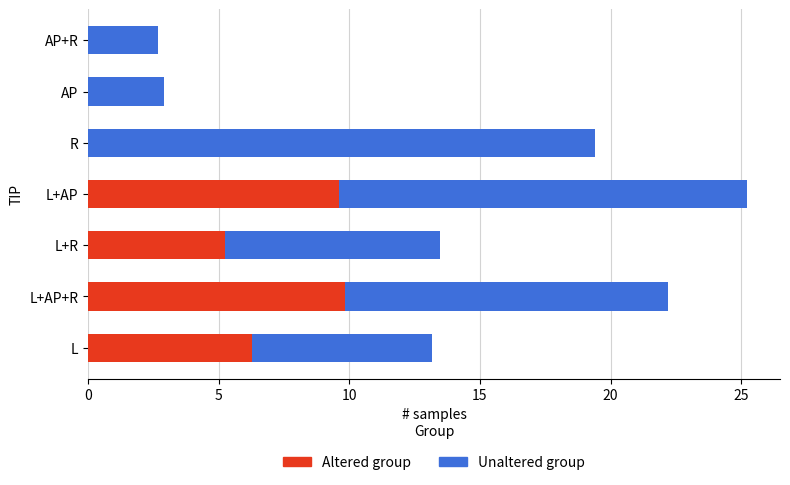

What is the total value across all series at AP?

2.9